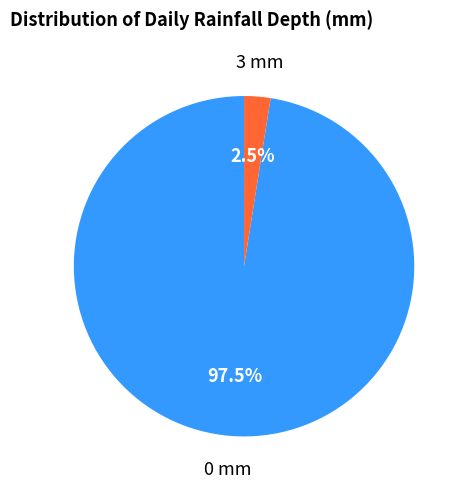

Does any single category account for the majority?

Yes